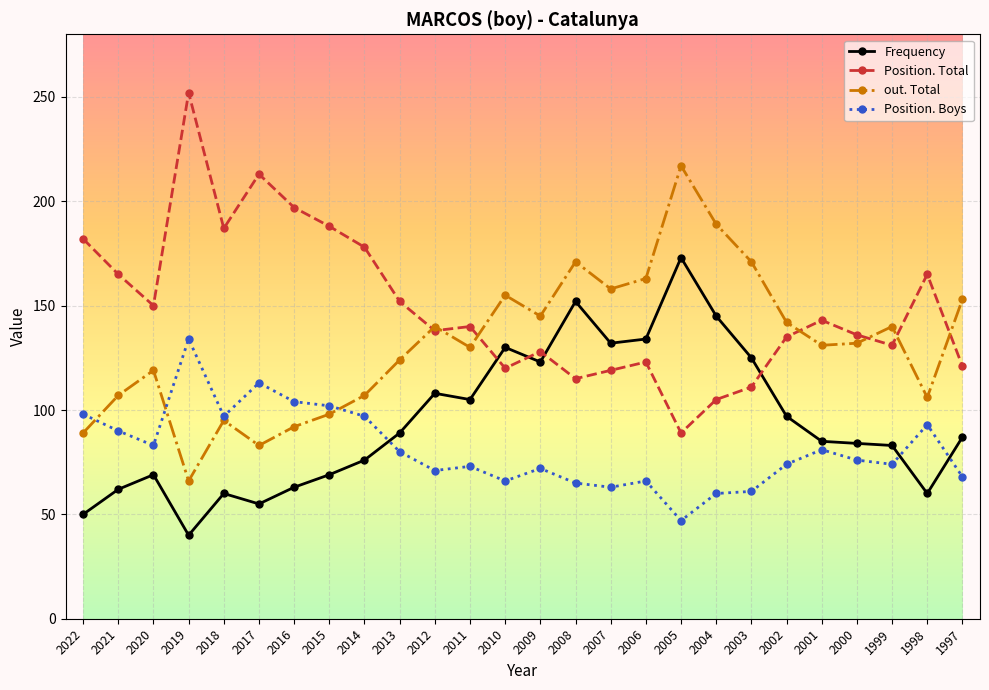

What is the value of the Position. Boys point at the 7th from the left?

104